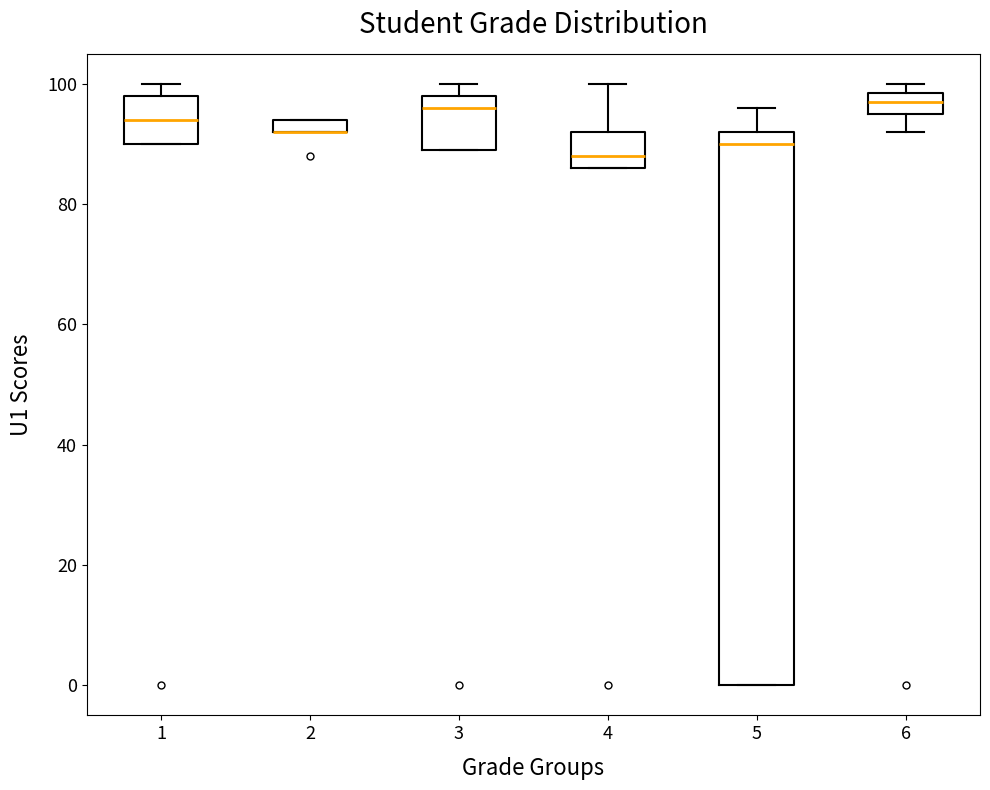

Which box is the tallest, from its lower edge to its upper edge?

5